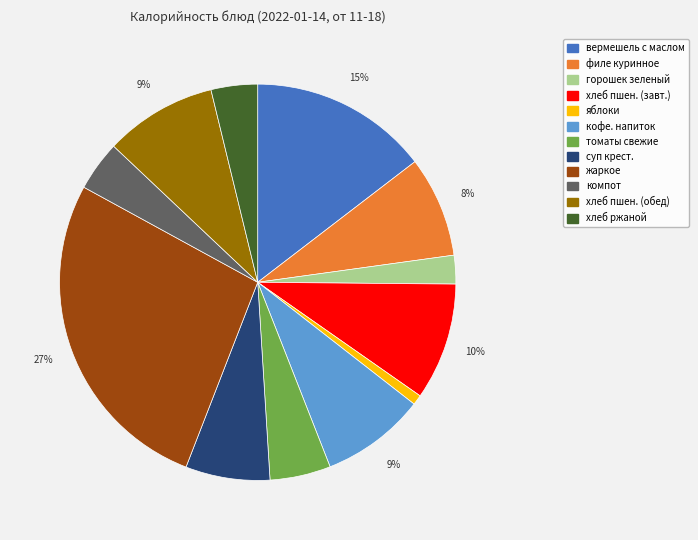

To the nearest percent, what is the average slice percentage?

8%